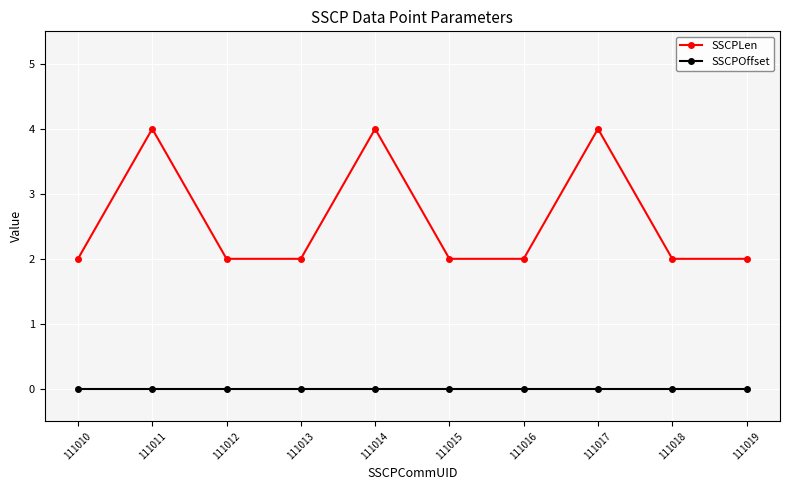

What is the average value of the SSCPLen series?

3